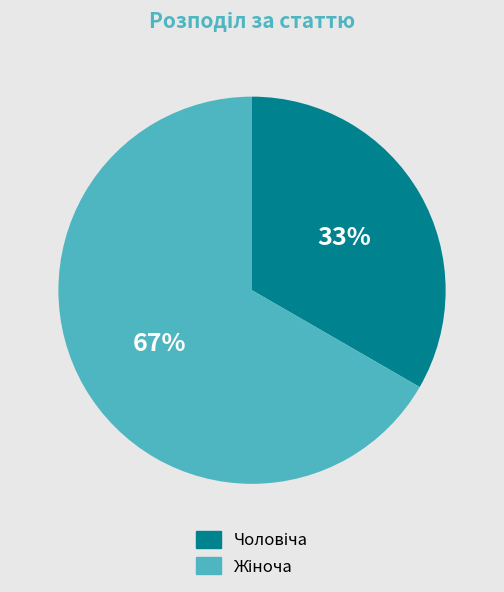

How many segments does this pie chart have?

2